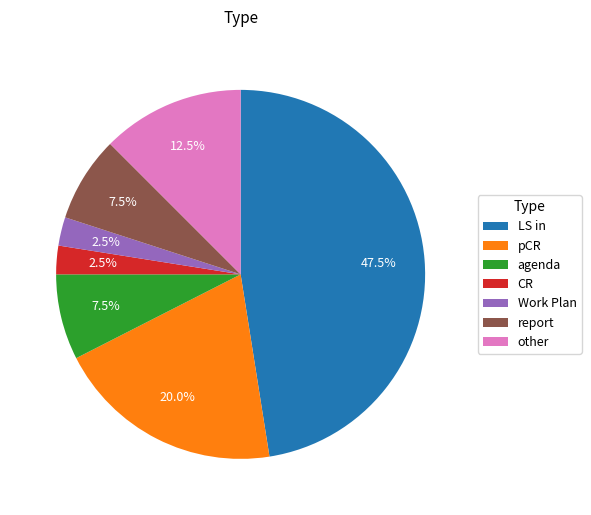

Which has a higher value, report or CR?

report